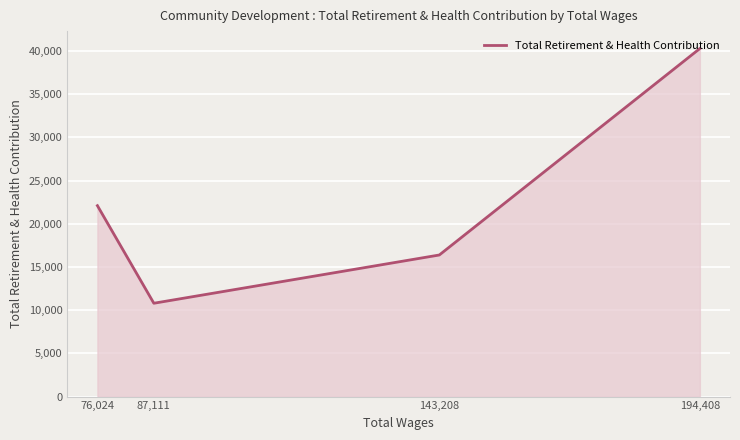

True or false: the data shows 40284 at 194,408.

True